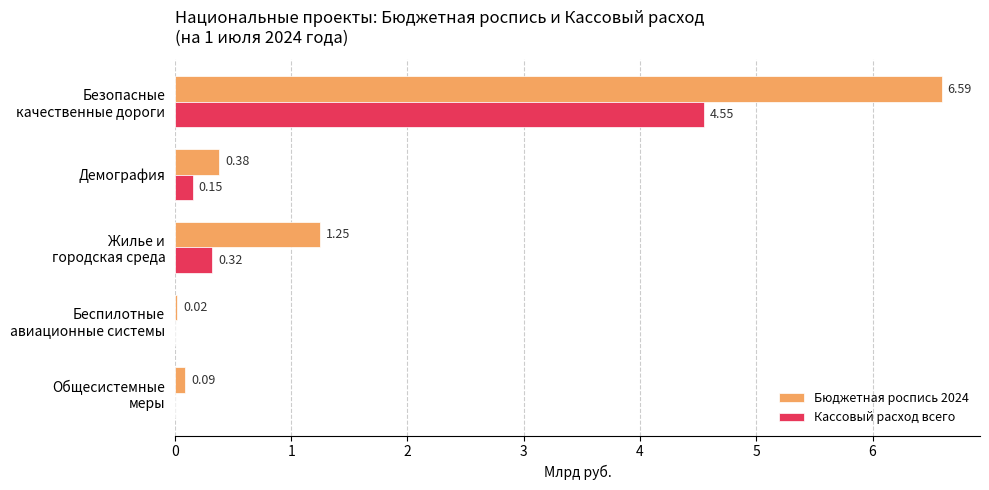

Which series has the largest total across all categories?

Бюджетная роспись 2024